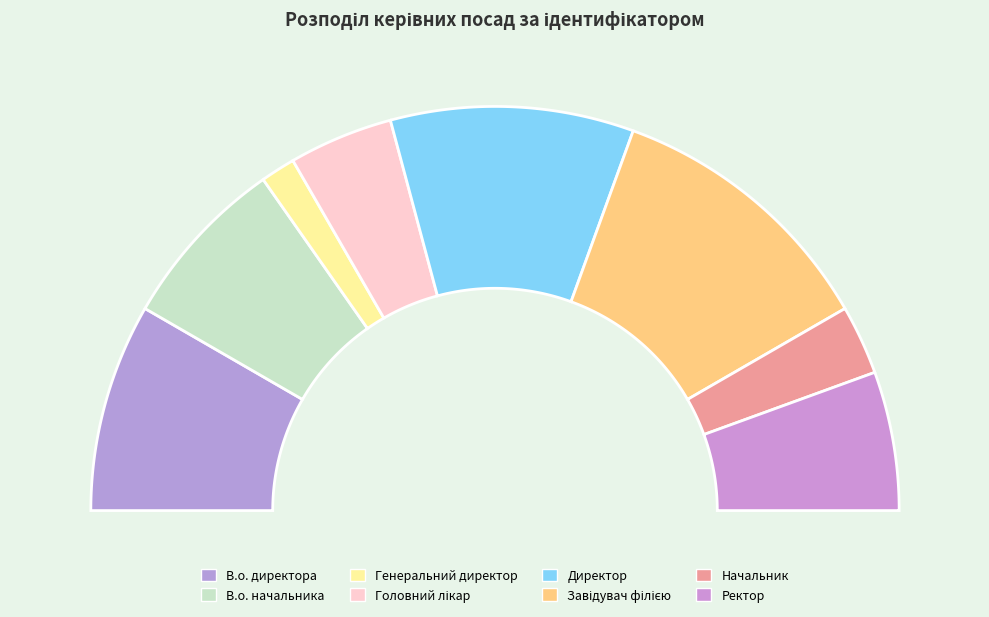

How many segments does this pie chart have?

8